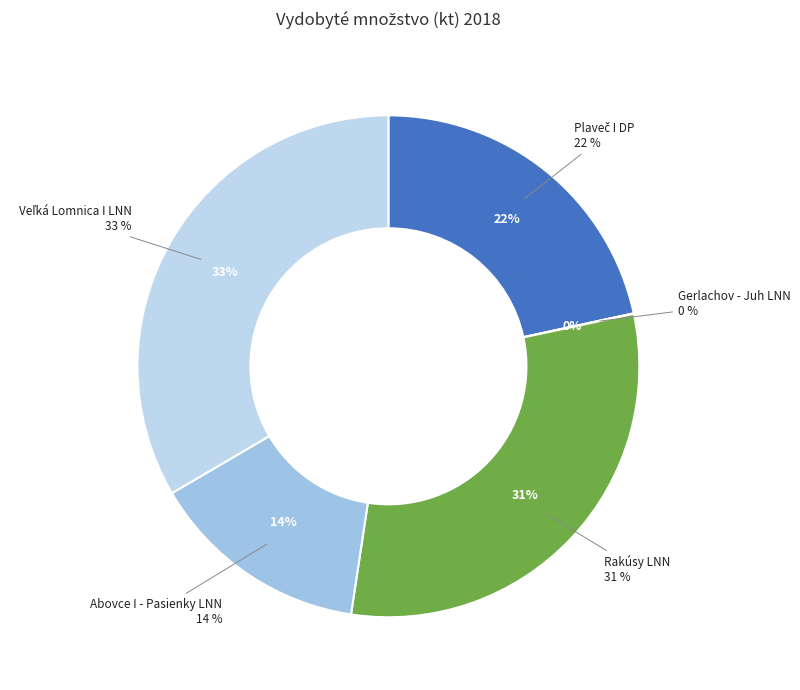

What portion of the pie excludes Batizovce I DP?

100.0%